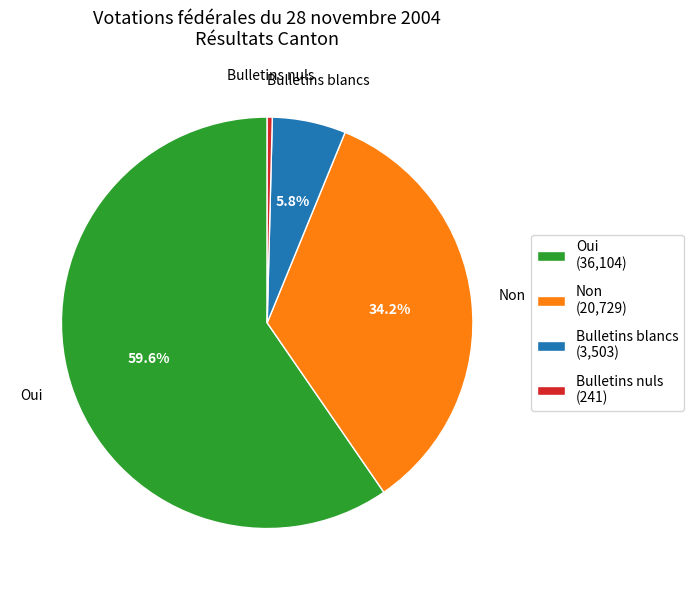

To the nearest percent, what is the combined percentage of Bulletins nuls and Bulletins blancs?

6%